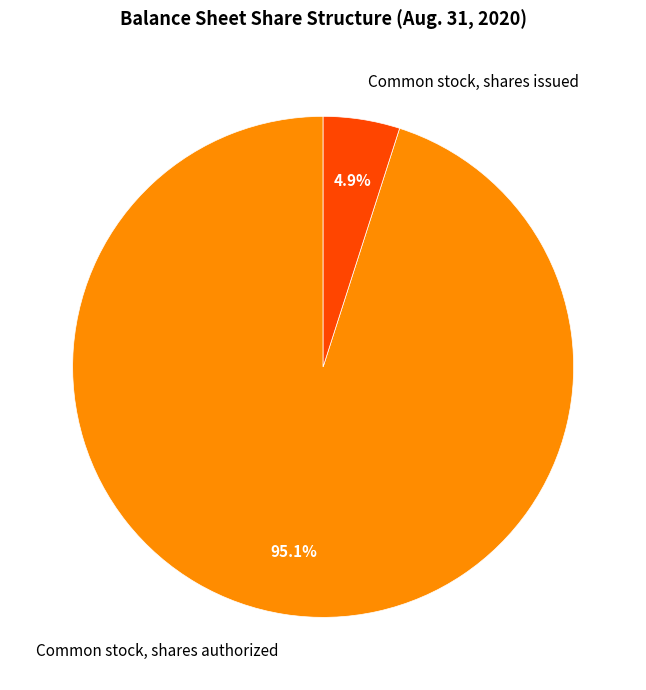

To the nearest percent, what is the difference between the Common stock, shares issued and Common stock, shares authorized slice percentages?

90%